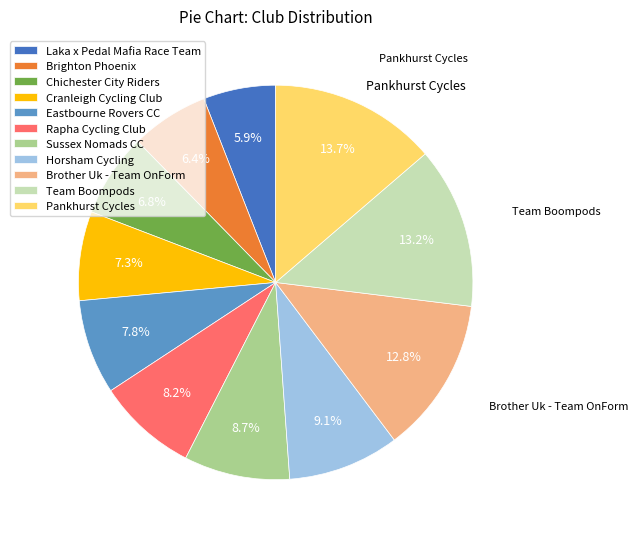

True or false: Team Boompods accounts for 22% of the total.

False